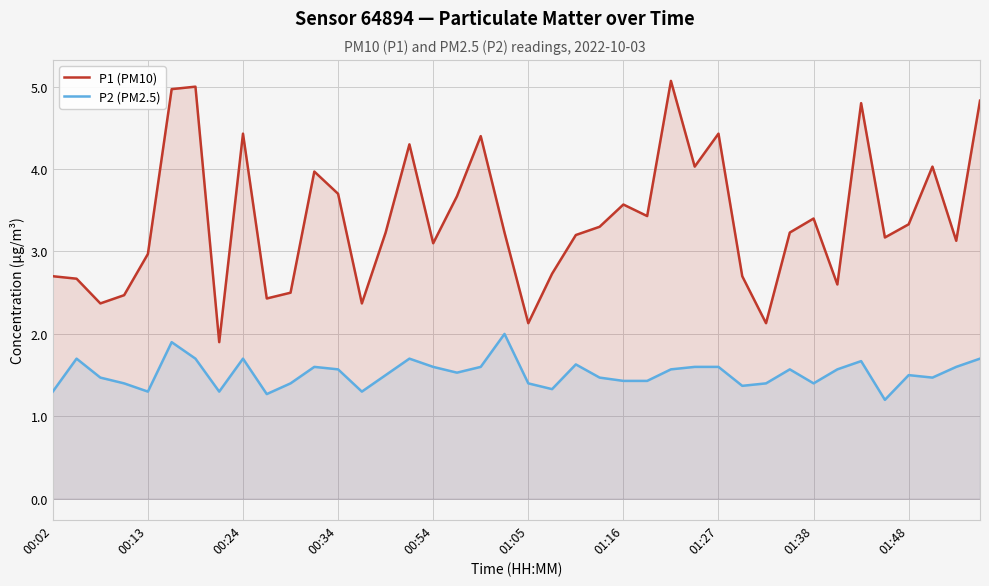

List the series in order of their peak value, highest first.

P1 (PM10), P2 (PM2.5)